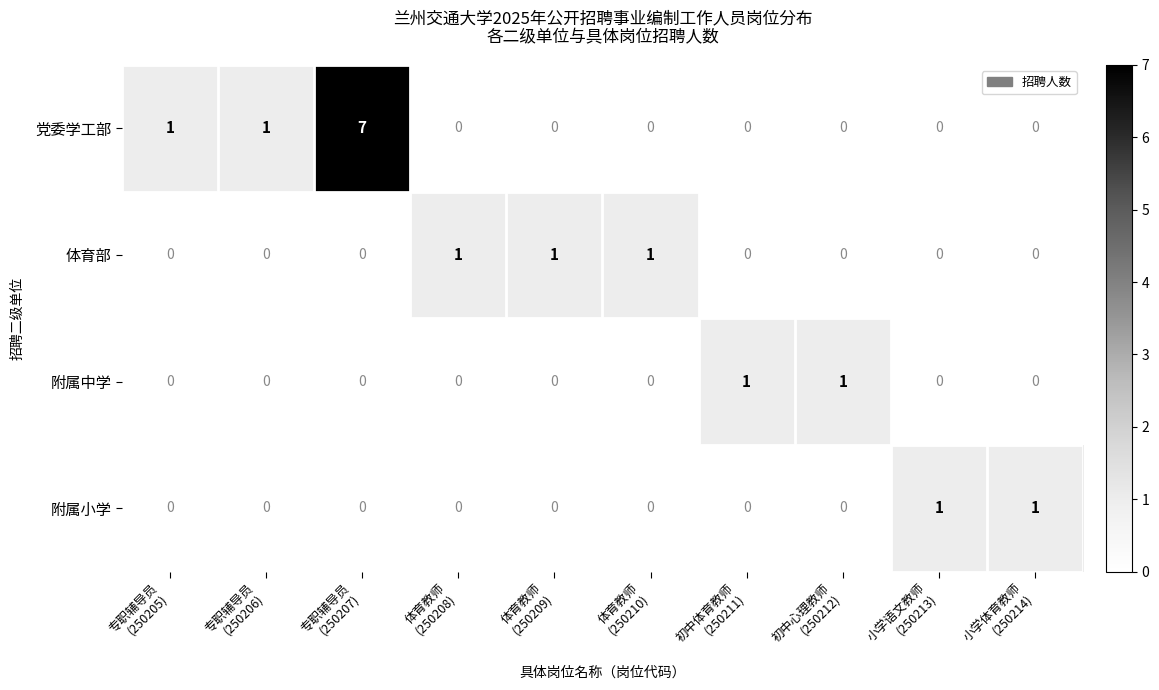

Which label corresponds to the largest value in the chart?

专职辅导员
(250207)